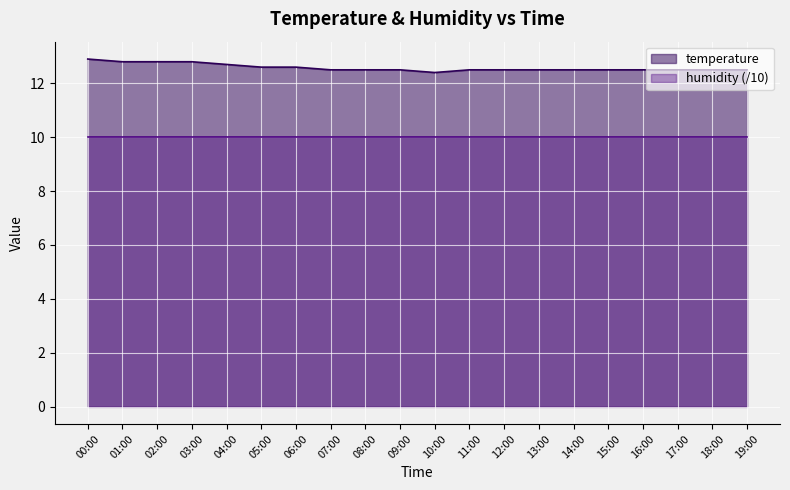

Reading left to right, extract all data points from this chart.

00:00=12.9	01:00=12.8	02:00=12.8	03:00=12.8	04:00=12.7	05:00=12.6	06:00=12.6	07:00=12.5	08:00=12.5	09:00=12.5	10:00=12.4	11:00=12.5	12:00=12.5	13:00=12.5	14:00=12.5	15:00=12.5	16:00=12.5	17:00=12.5	18:00=12.5	19:00=12.5